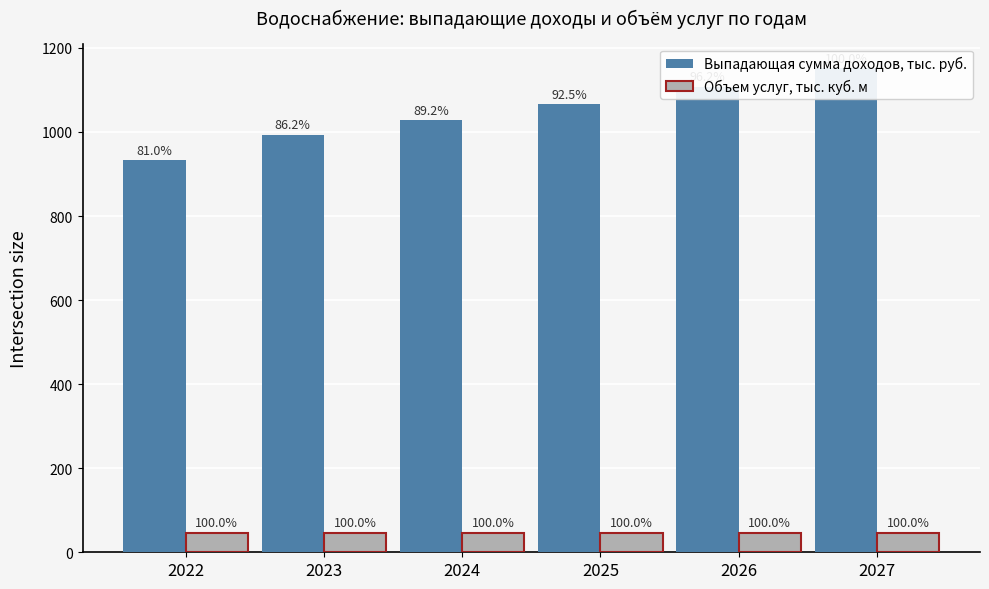

What is the difference between the highest and lowest values at 2027?

1106.2